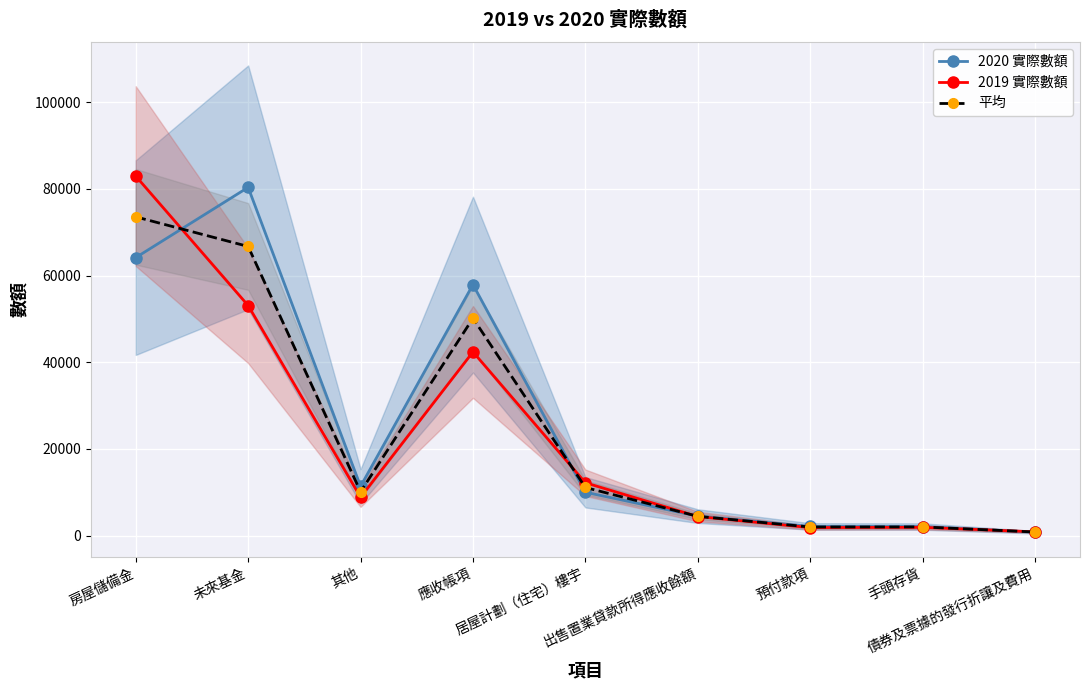

What is the highest value of the 平均 series?

73561.5